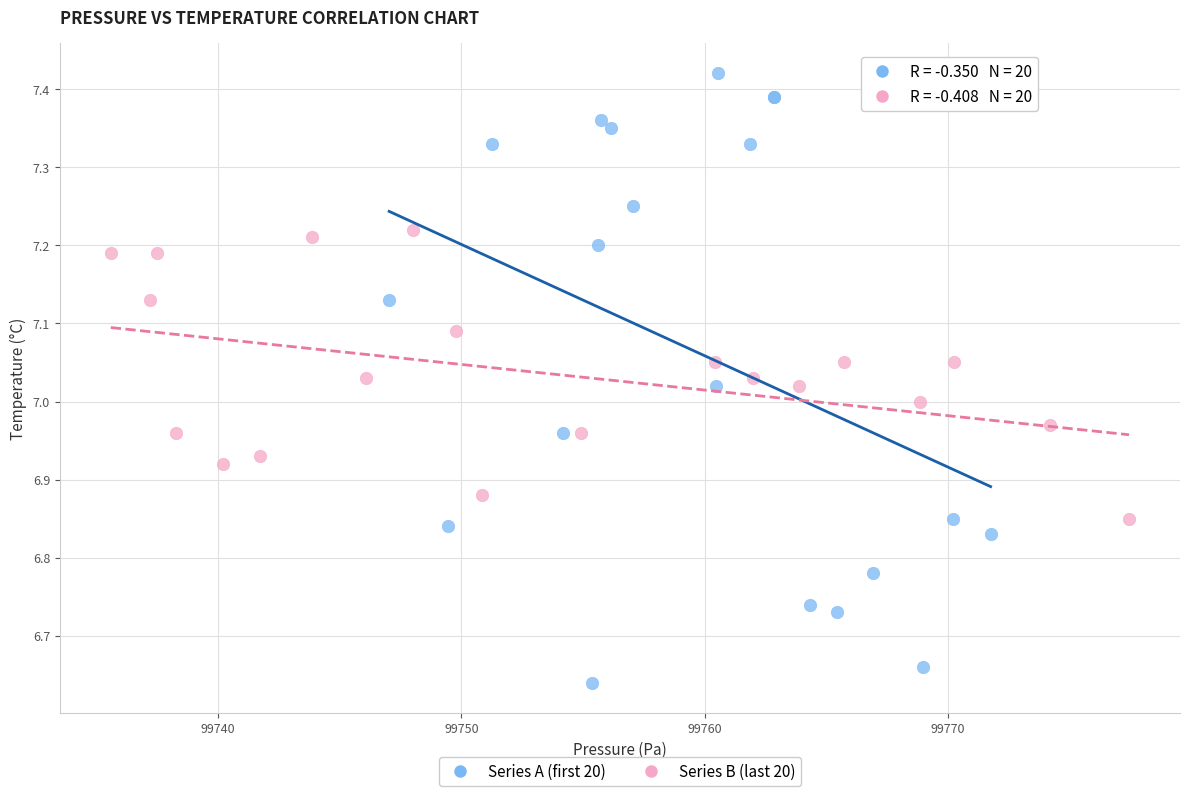

Which series reaches the maximum Y coordinate?

Series A (first 20)